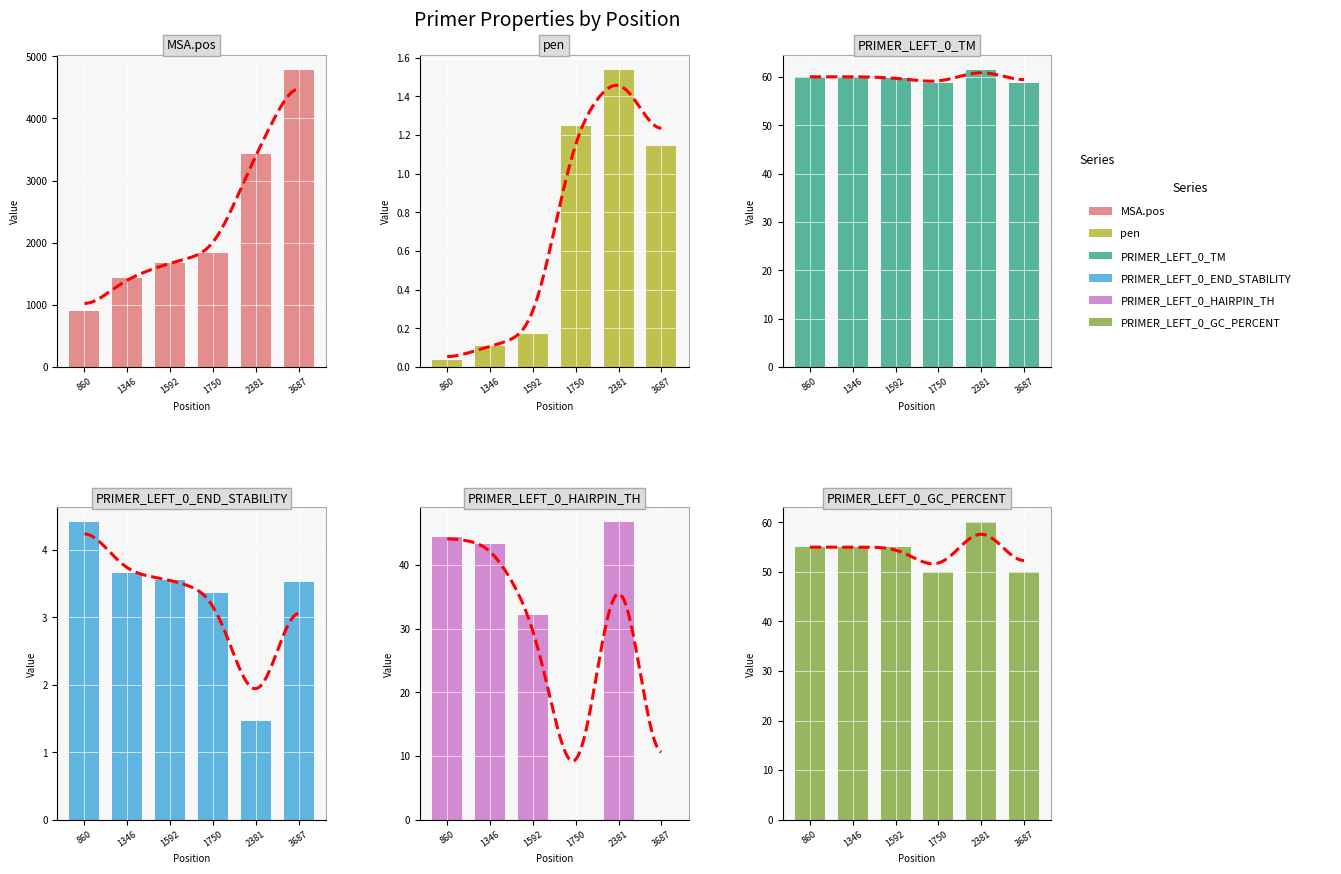

Reading left to right, extract all data points from this chart.

MSA.pos: 860=901.0	1346=1431.0	1592=1677.0	1750=1841.0	2381=3424.0	3687=4785.0
pen: 860=0.0	1346=0.1	1592=0.2	1750=1.2	2381=1.5	3687=1.1
PRIMER_LEFT_0_TM: 860=60.0	1346=60.1	1592=59.8	1750=58.8	2381=61.5	3687=58.9
PRIMER_LEFT_0_END_STABILITY: 860=4.4	1346=3.7	1592=3.6	1750=3.4	2381=1.5	3687=3.5
PRIMER_LEFT_0_HAIRPIN_TH: 860=44.3	1346=43.3	1592=32.1	1750=0.0	2381=46.7	3687=0.0
PRIMER_LEFT_0_GC_PERCENT: 860=55.0	1346=55.0	1592=55.0	1750=50.0	2381=60.0	3687=50.0